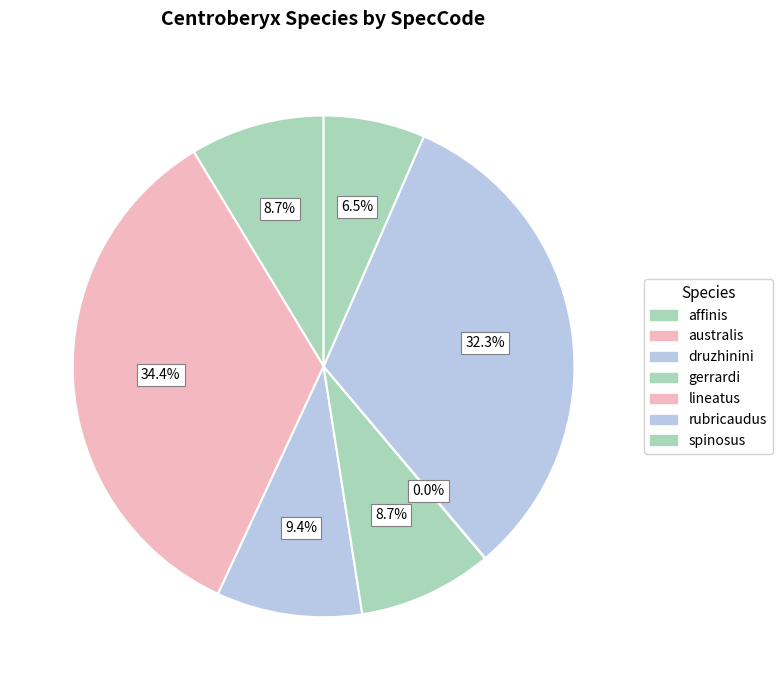

To the nearest percent, what is the combined percentage of australis and spinosus?

41%